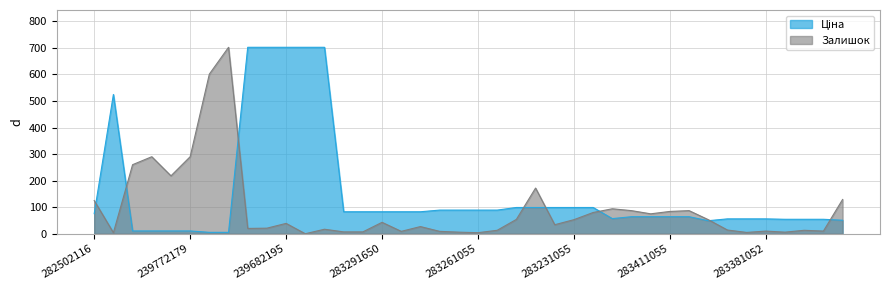

What is the maximum value shown in the chart?

702.0